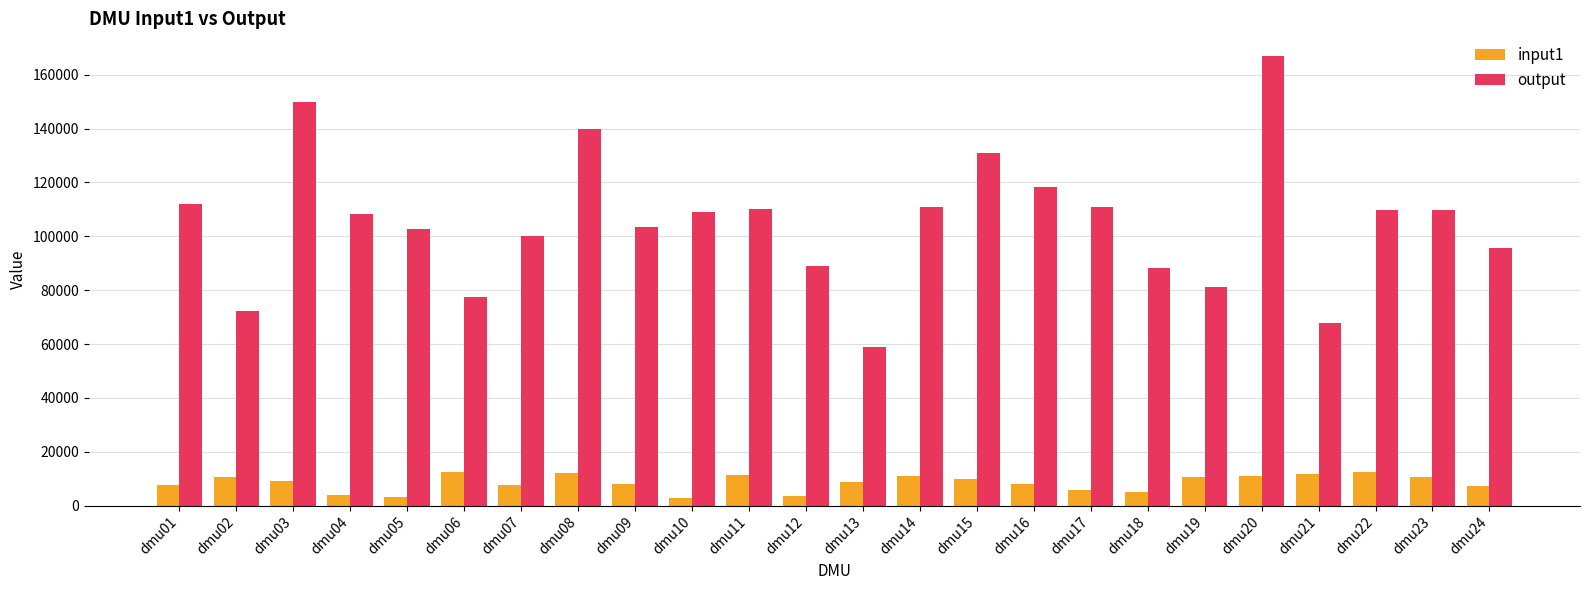

Between dmu11 and dmu16, which series saw the biggest shift?

output